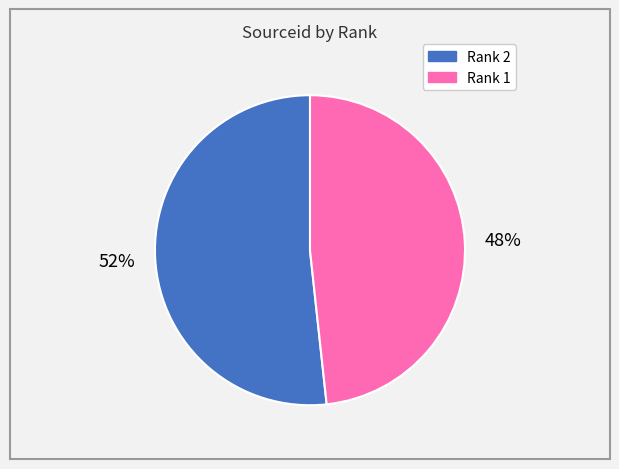

Rank the categories by value from highest to lowest.

Rank 2, Rank 1